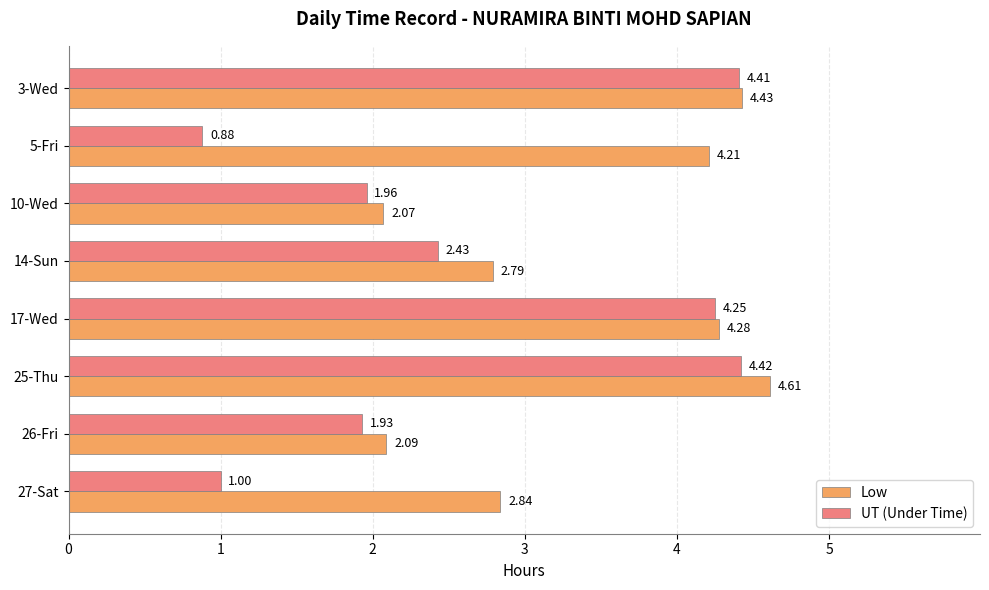

Rank the series by their maximum value, from highest to lowest.

Low, UT (Under Time)